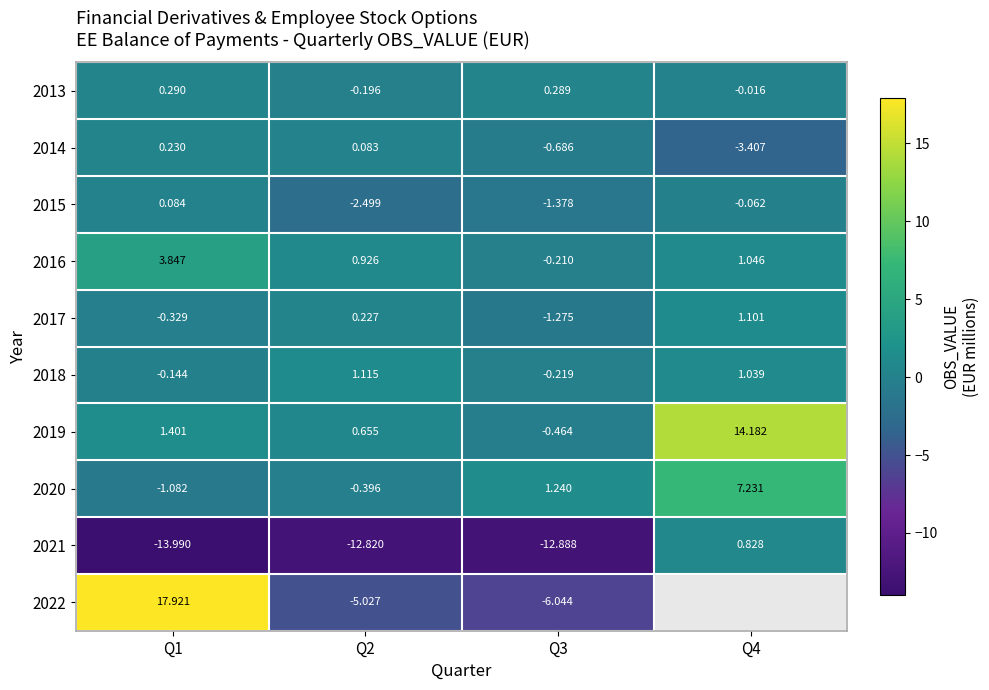

At which label does 2017 reach its peak?

Q4